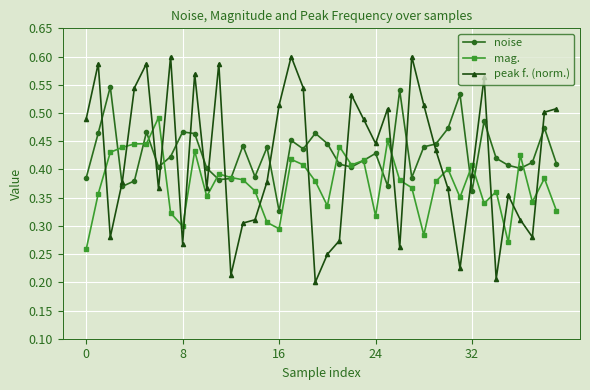

True or false: peak f. (norm.) and mag. intersect in this chart.

True